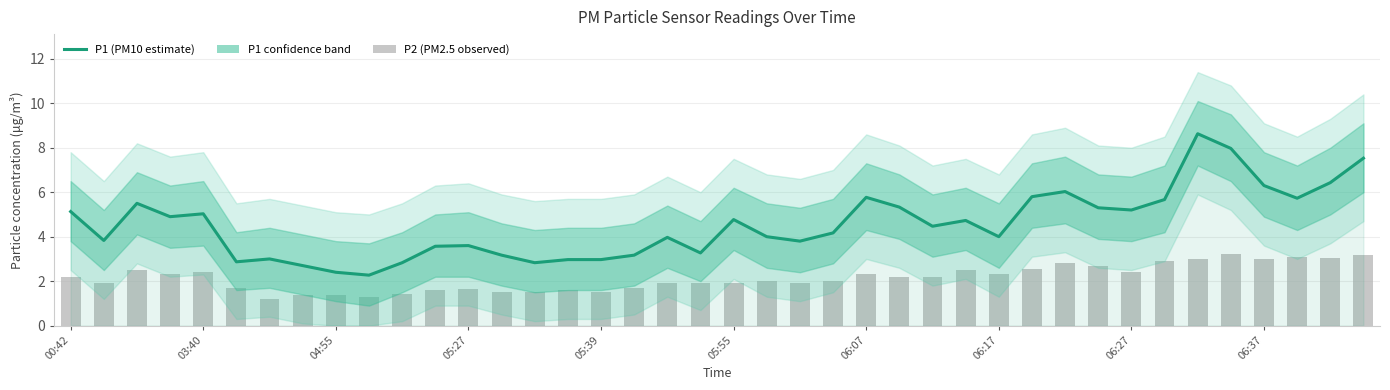

Is it true that P1 equals 4.2 at 23?

True